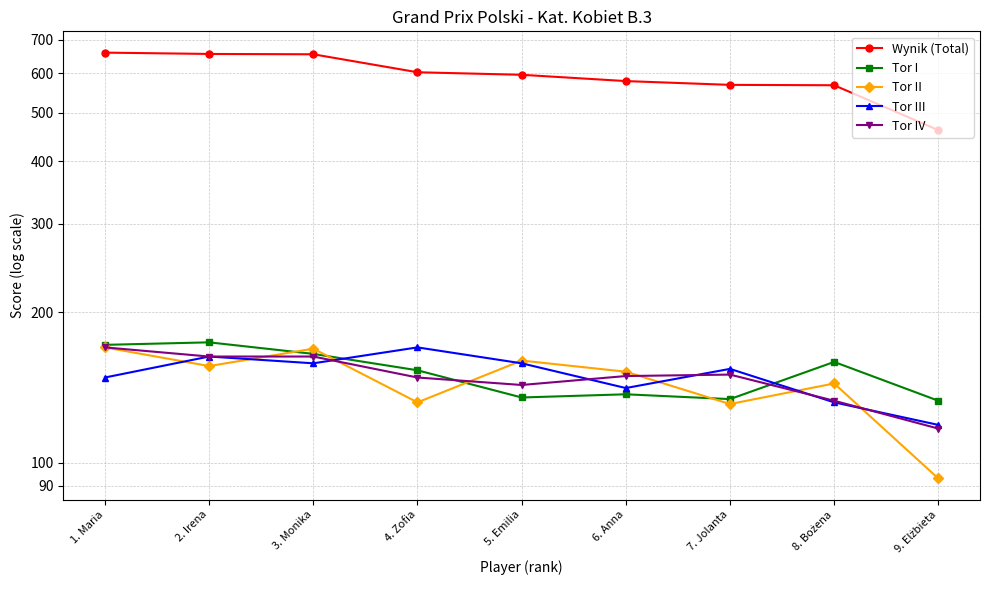

How many data points in Tor III are above 154?

4